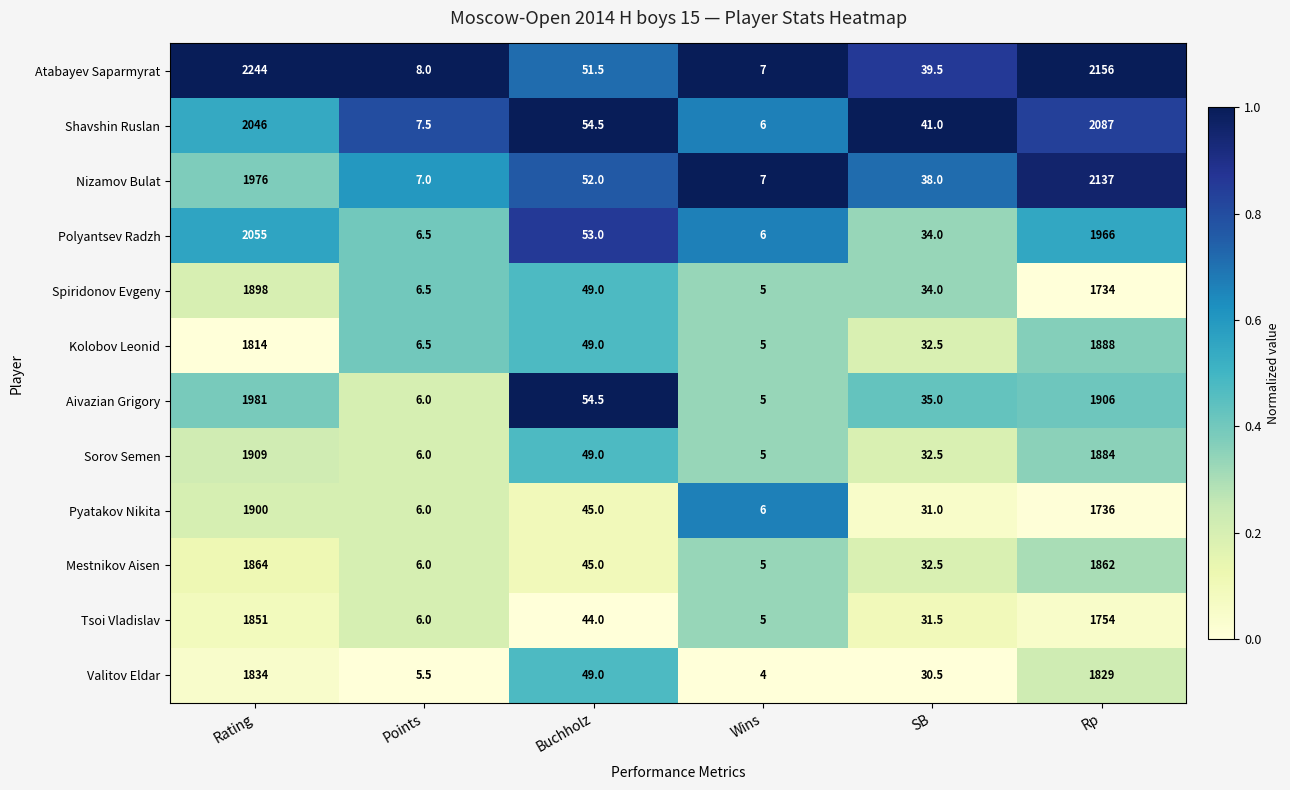

What is the maximum value shown in the chart?

2244.0